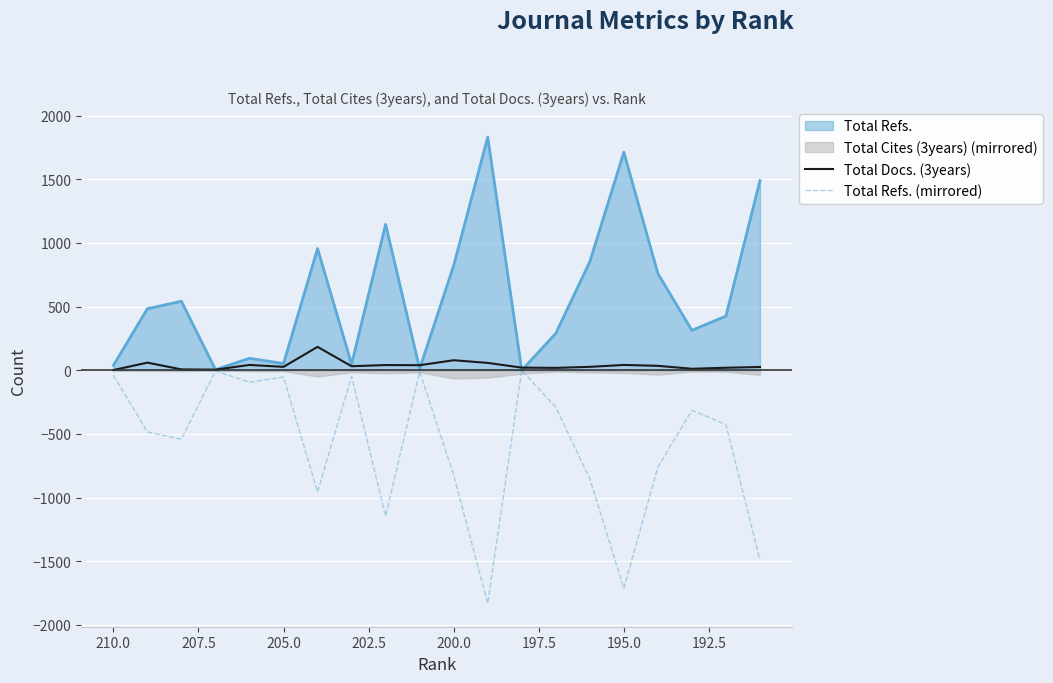

The Total Refs. (mirrored) series shows -149 at 192.5. True or false?

False